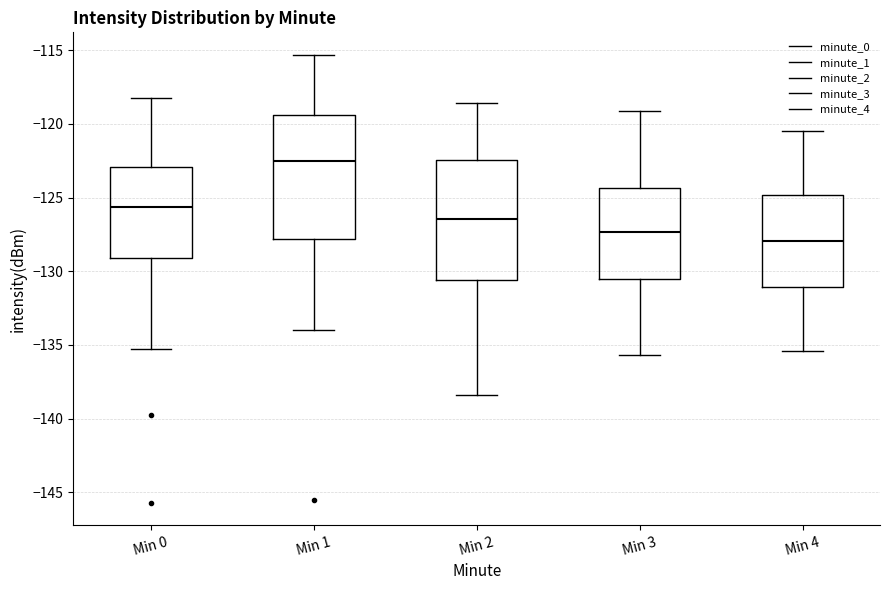

Reading left to right, read every box against the y-axis: the position of its median line, the range the box covers, and the ends of its whiskers. The values are not printed on the chart, so give them approximately, as read against the axis.

Min 0: median -125.5, box -129.0 to -123.0, whiskers -135.5 to -118.0
Min 1: median -122.5, box -128.0 to -119.5, whiskers -134.0 to -115.5
Min 2: median -126.5, box -130.5 to -122.5, whiskers -138.5 to -118.5
Min 3: median -127.5, box -130.5 to -124.5, whiskers -135.5 to -119.0
Min 4: median -128.0, box -131.0 to -125.0, whiskers -135.5 to -120.5